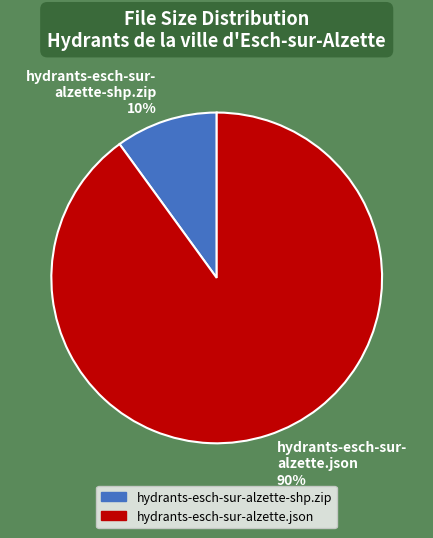

Between hydrants-esch-sur-alzette-shp.zip and hydrants-esch-sur-alzette.json, which is larger?

hydrants-esch-sur-alzette.json